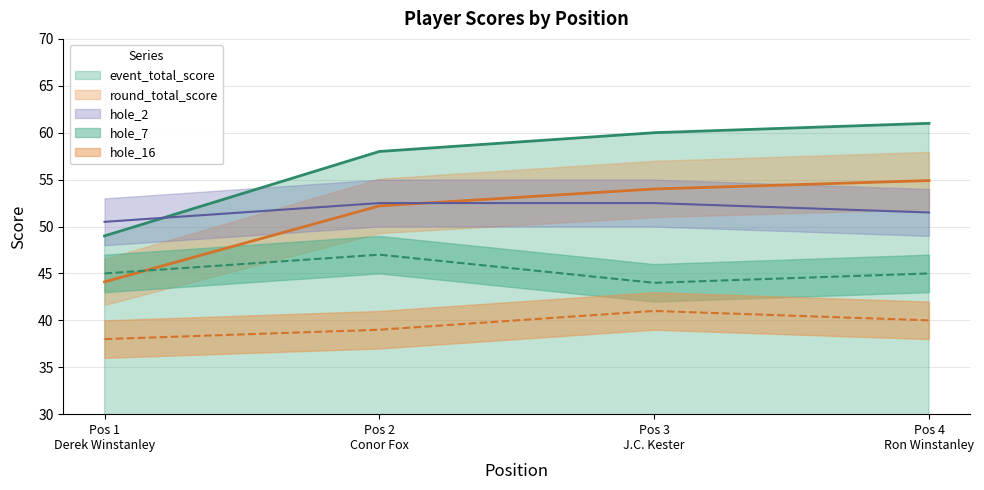

How many interior local valleys does the hole_7 series have?

1